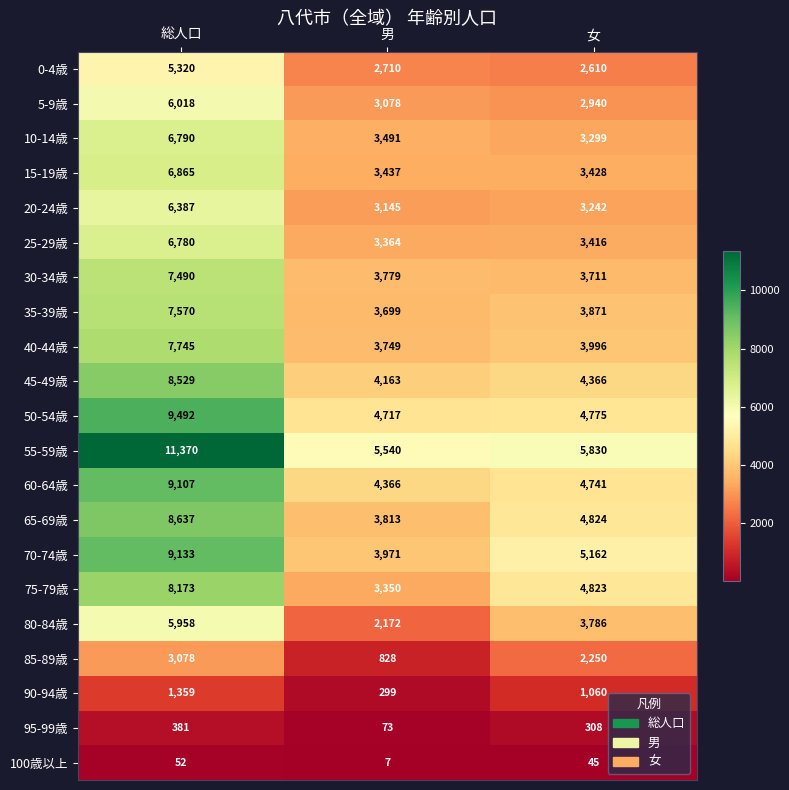

At which category is the sum across all series the highest?

総人口